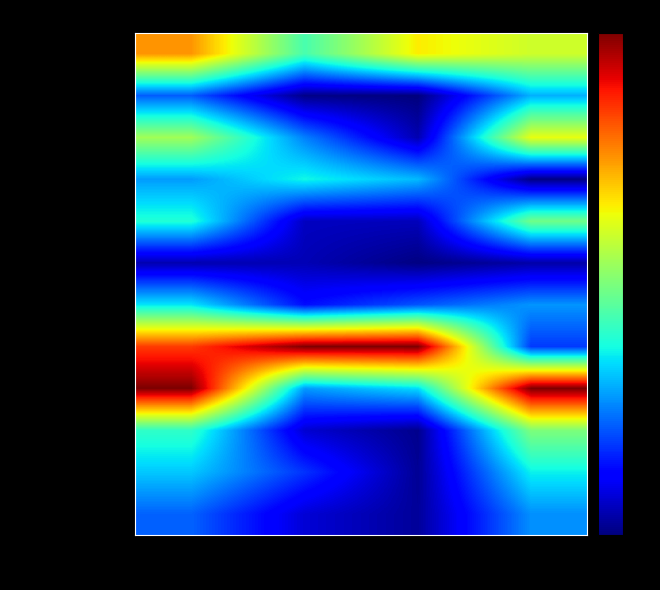

Between Калорийность and Жиры, which is larger?

Калорийность